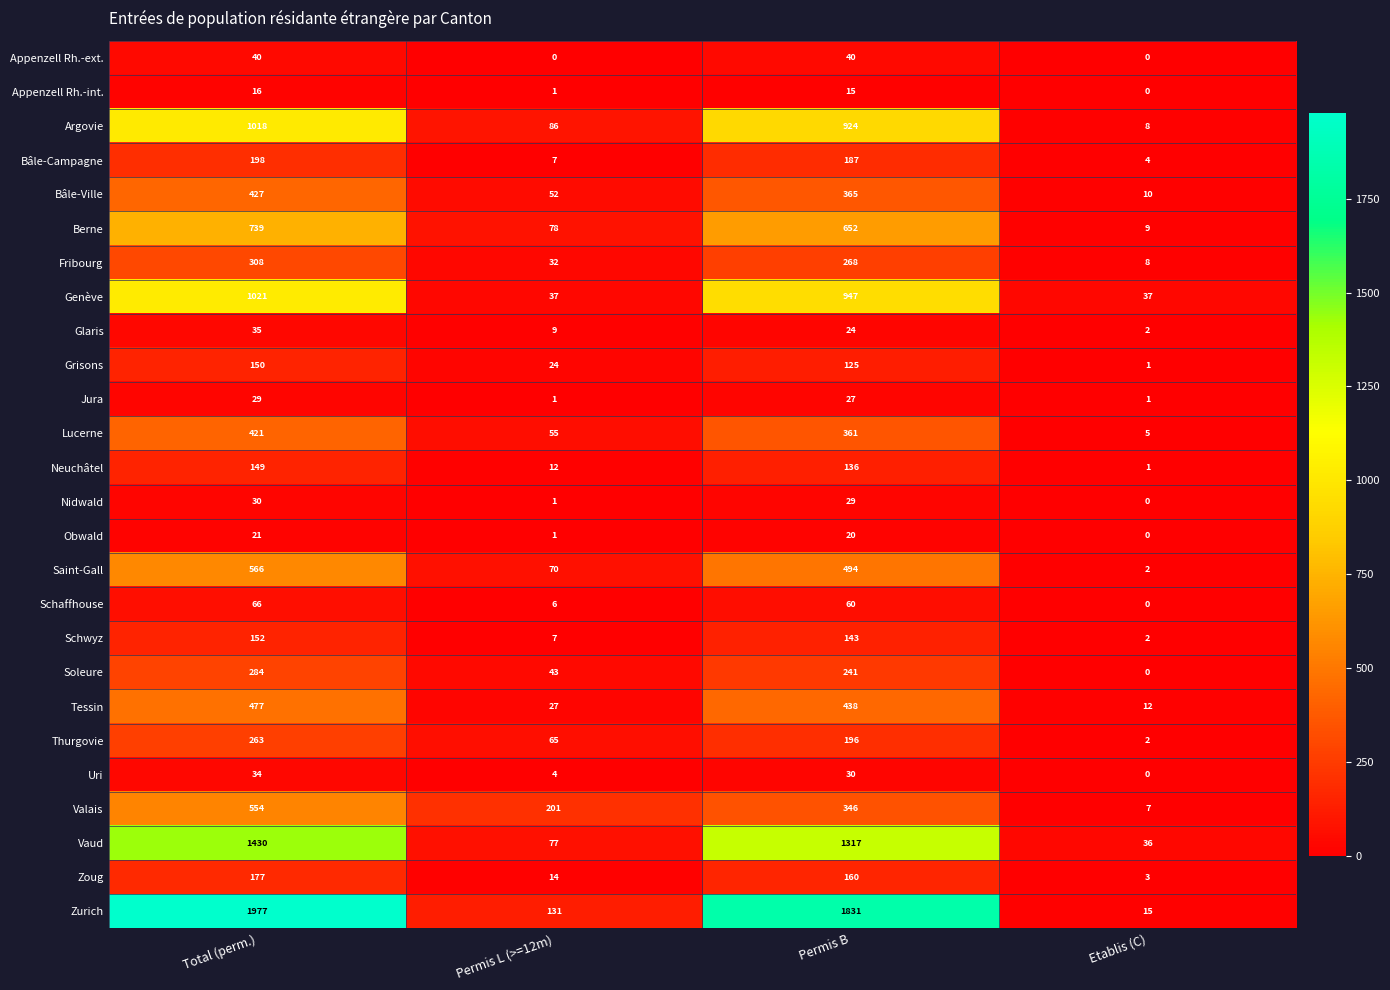

The Tessin series shows 12 at Etablis (C). True or false?

True